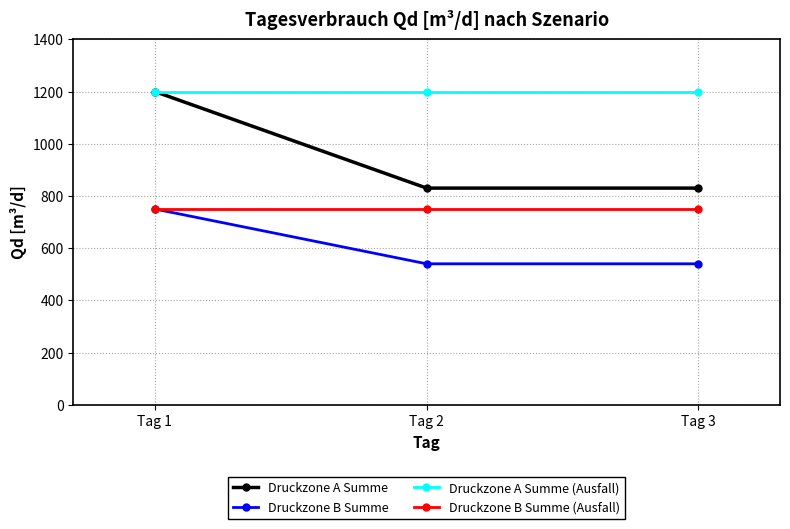

How many distinct data groups are displayed?

4